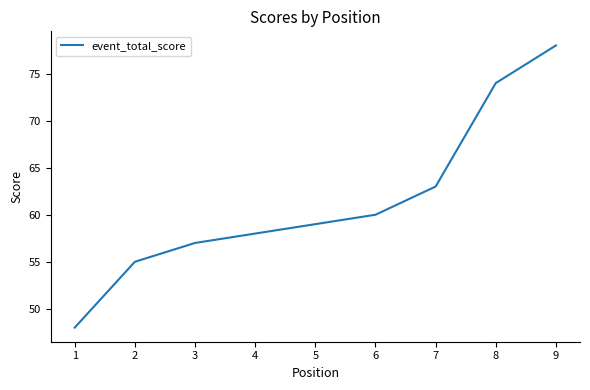

List the labels in order of value, smallest first.

1, 2, 3, 4, 5, 6, 7, 8, 9